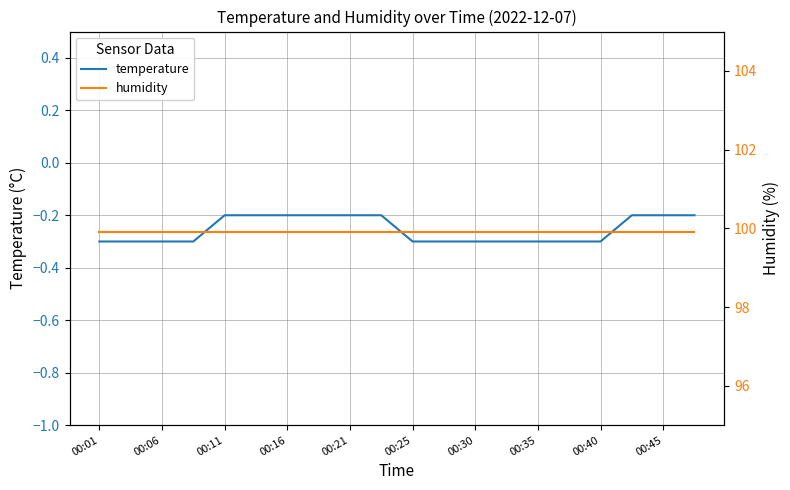

Reading right to left, what are all the values shown in this chart?

temperature: -0.2	-0.2	-0.2	-0.3	-0.3	-0.3	-0.3	-0.3	-0.3	-0.3	-0.2	-0.2	-0.2	-0.2	-0.2	-0.2	-0.3	-0.3	-0.3	-0.3
humidity: 99.9	99.9	99.9	99.9	99.9	99.9	99.9	99.9	99.9	99.9	99.9	99.9	99.9	99.9	99.9	99.9	99.9	99.9	99.9	99.9